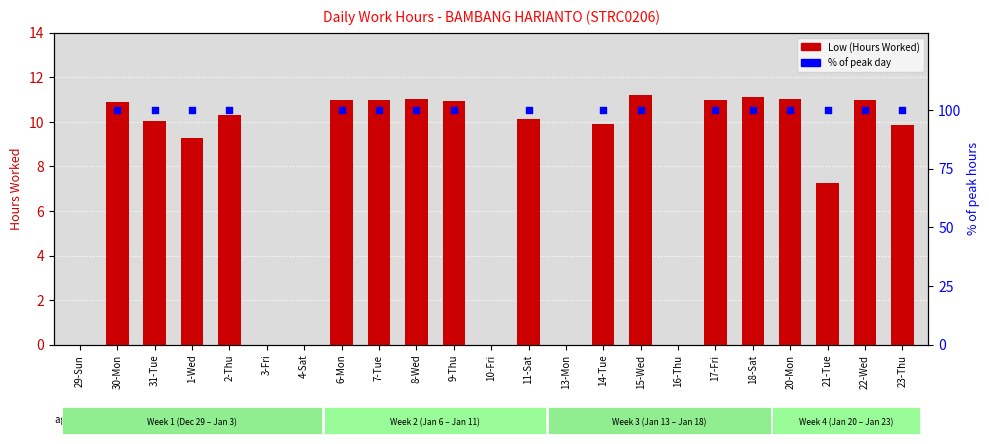

Which series has the largest total across all categories?

Low (Hours Worked)